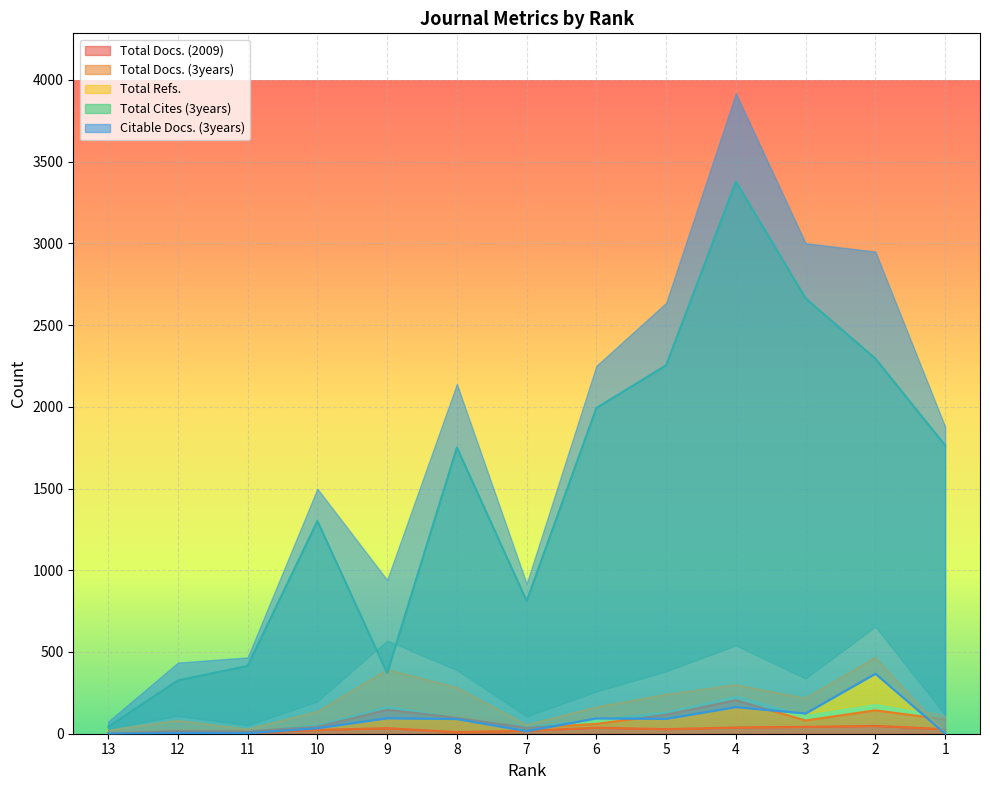

Reading left to right, list all the values displayed in this chart.

Total Docs. (2009): 13=4	12=11	11=10	10=23	9=34	8=10	7=18	6=37	5=28	4=38	3=42	2=48	1=28
Total Docs. (3years): 13=7	12=19	11=16	10=42	9=146	8=98	7=36	6=60	5=116	4=205	3=81	2=143	1=87
Total Refs.: 13=20	12=79	11=26	10=133	9=390	8=281	7=52	6=161	5=238	4=297	3=215	2=464	1=0
Total Cites (3years): 13=43	12=326	11=415	10=1301	9=371	8=1751	7=812	6=1993	5=2254	4=3378	3=2663	2=2295	1=1764
Citable Docs. (3years): 13=1	12=5	11=4	10=34	9=95	8=90	7=16	6=94	5=91	4=163	3=124	2=367	1=0